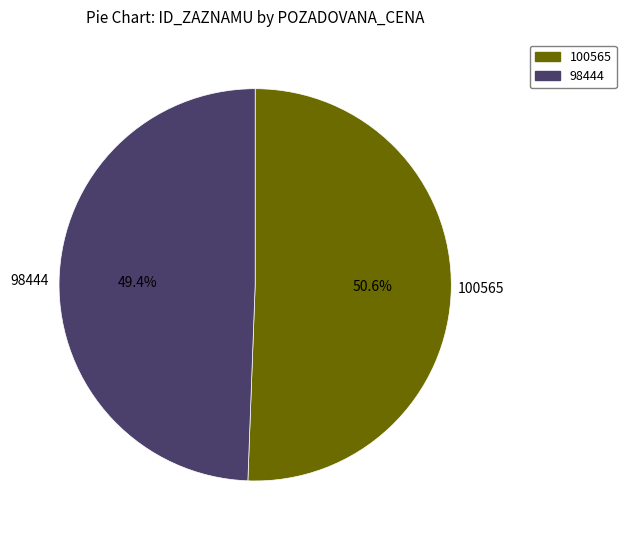

What is the largest slice in the pie chart?

100565